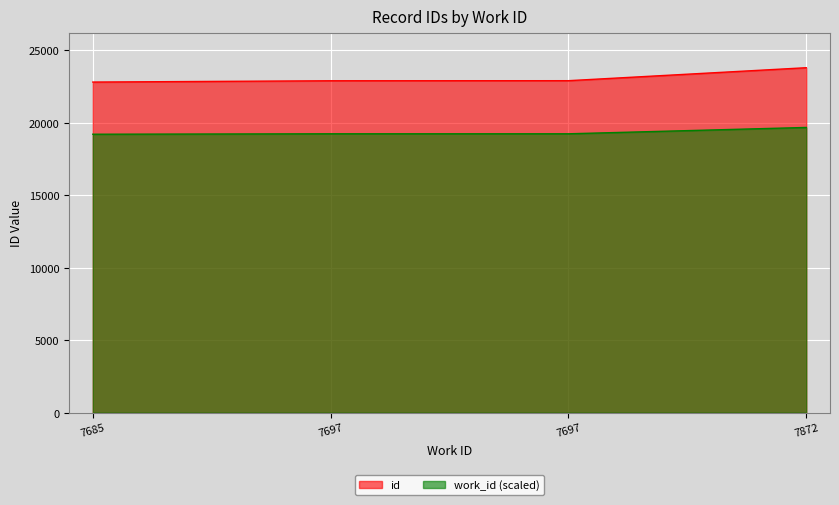

What is the maximum value shown in the chart?

23801.0